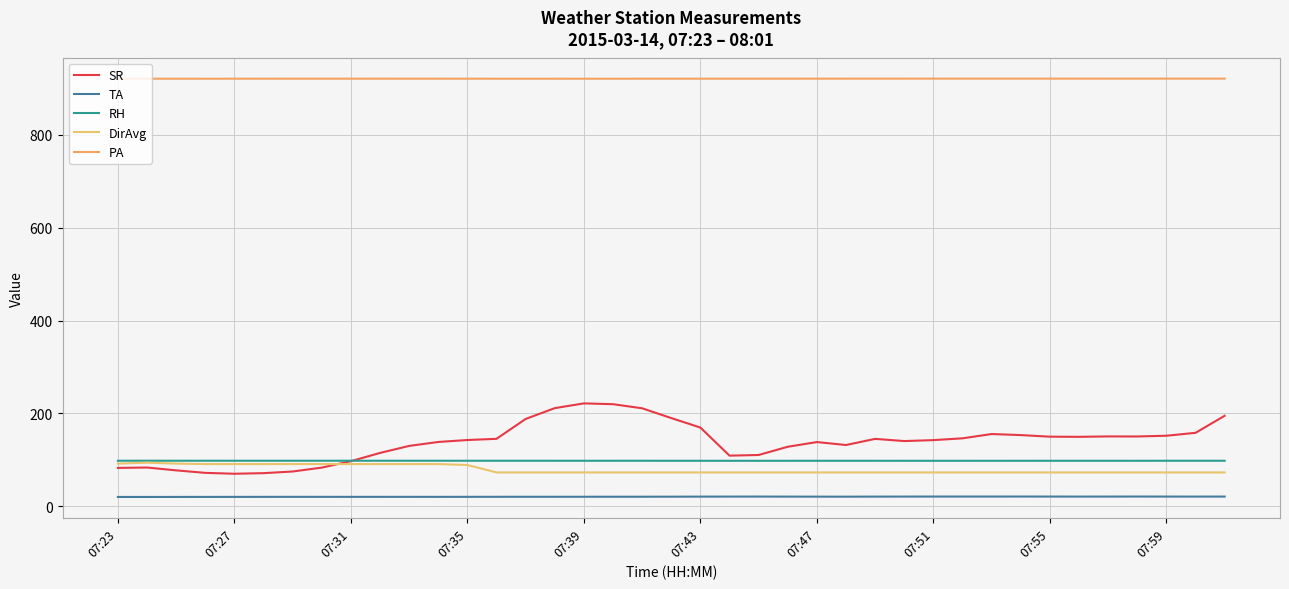

Does the chart have visible grid lines?

Yes